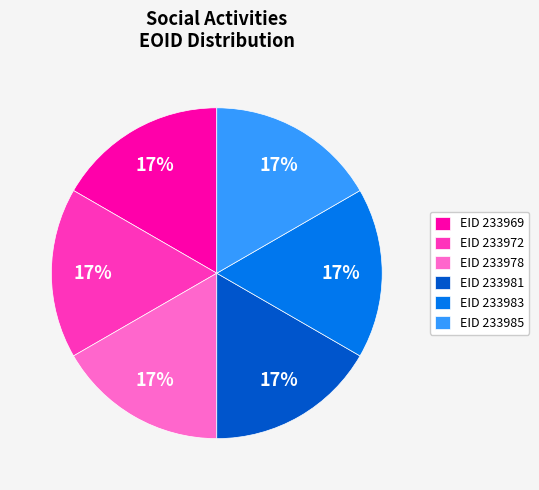

What percentage is the EID 233969 slice, to the nearest percent?

17%